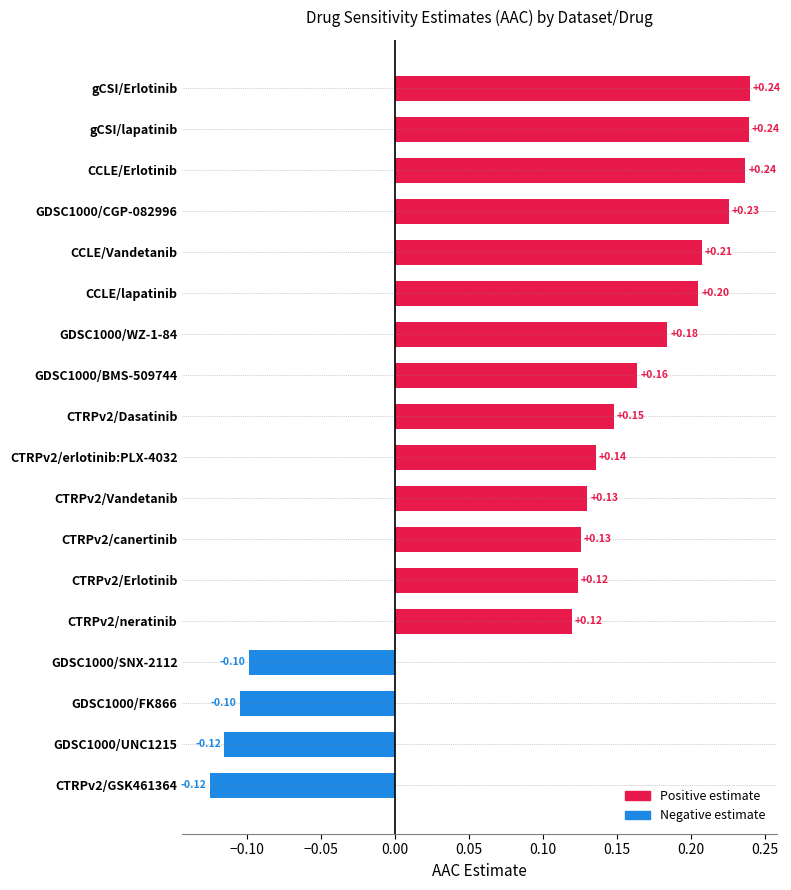

What is the sum of the values at CCLE/Erlotinib and CTRPv2/neratinib?

0.4